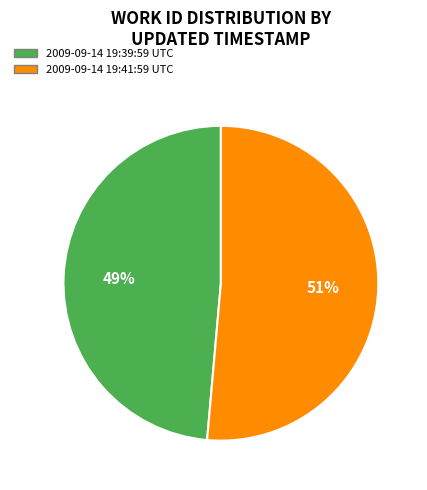

Which slice is the smallest?

2009-09-14 19:39:59 UTC